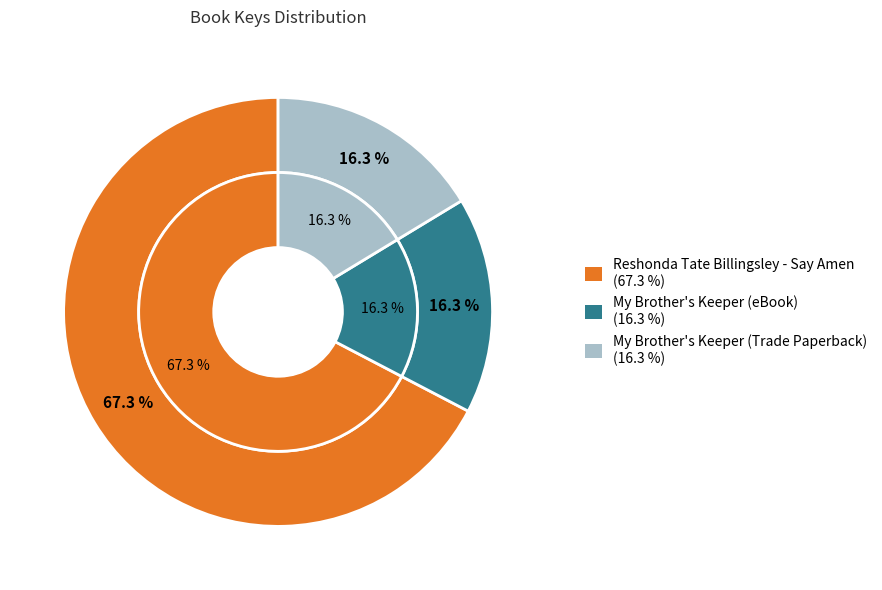

Count the number of slices in the pie.

3